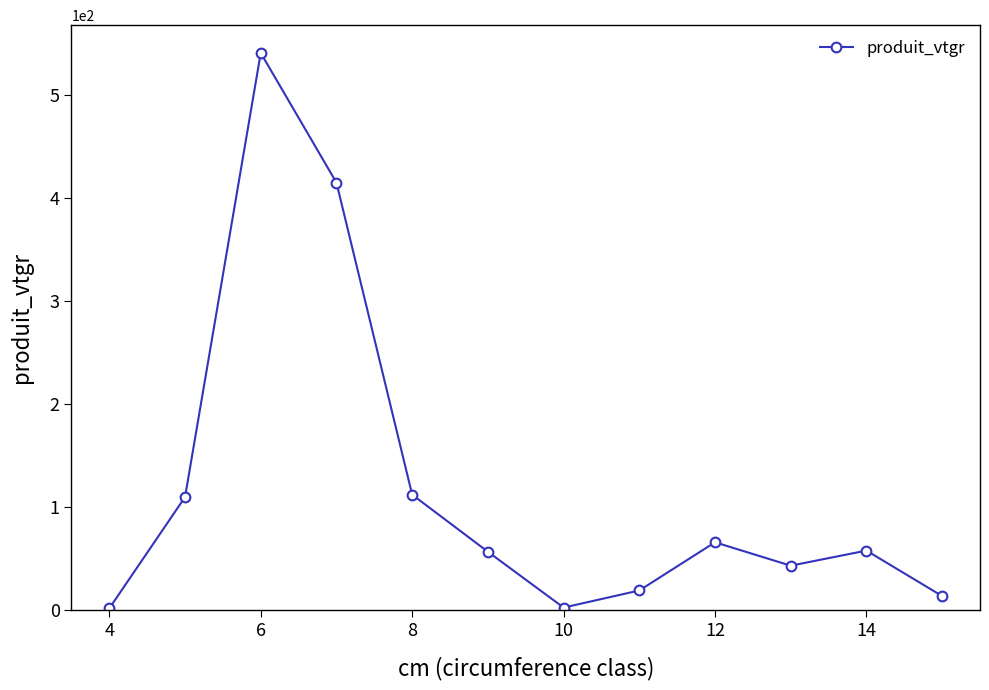

How many interior local valleys (lower than both neighbors) does the data have?

2